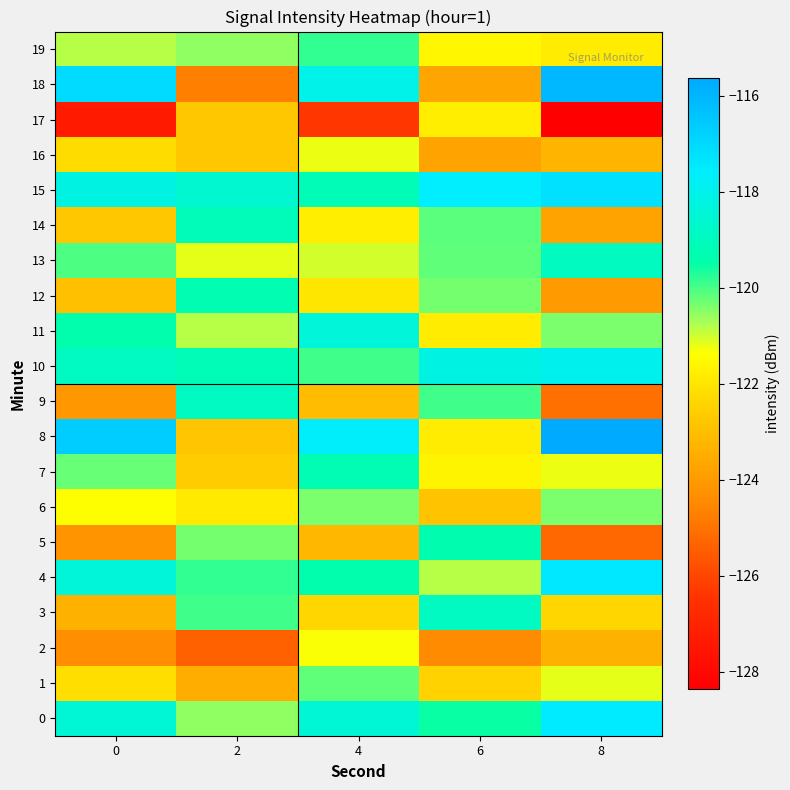

Which series has the largest range (max minus min)?

18